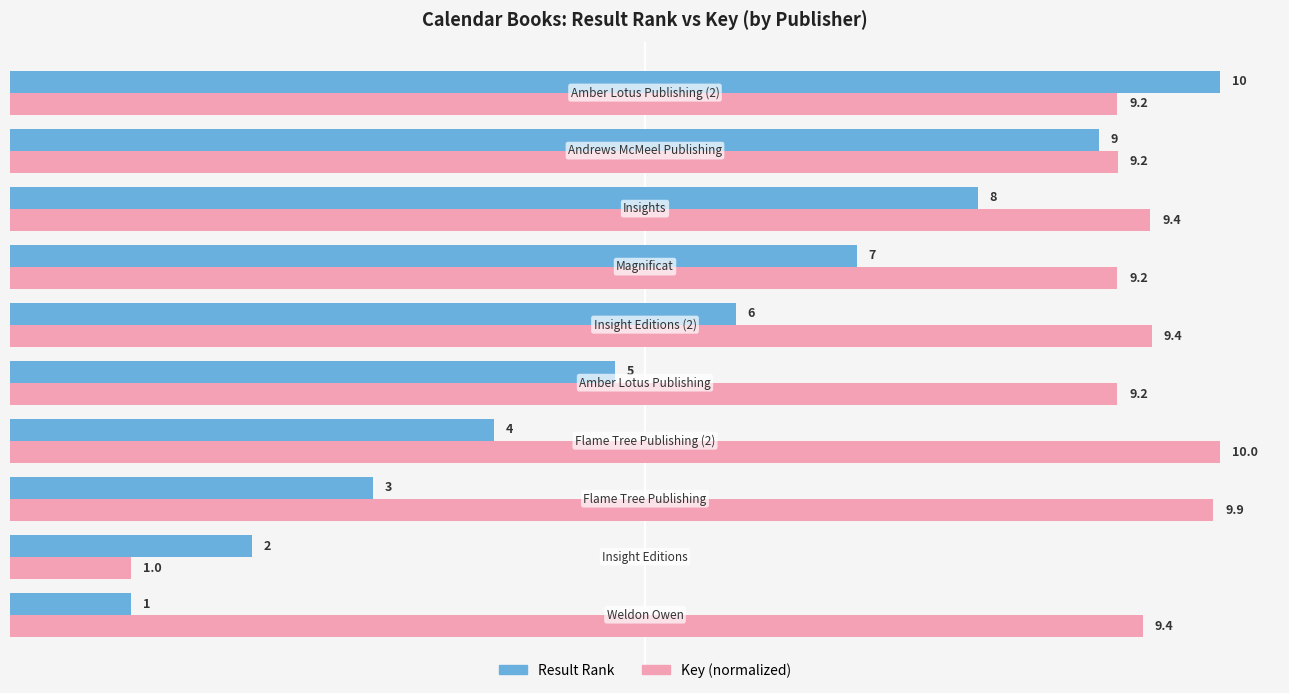

What is the maximum value shown in the chart?

10.0